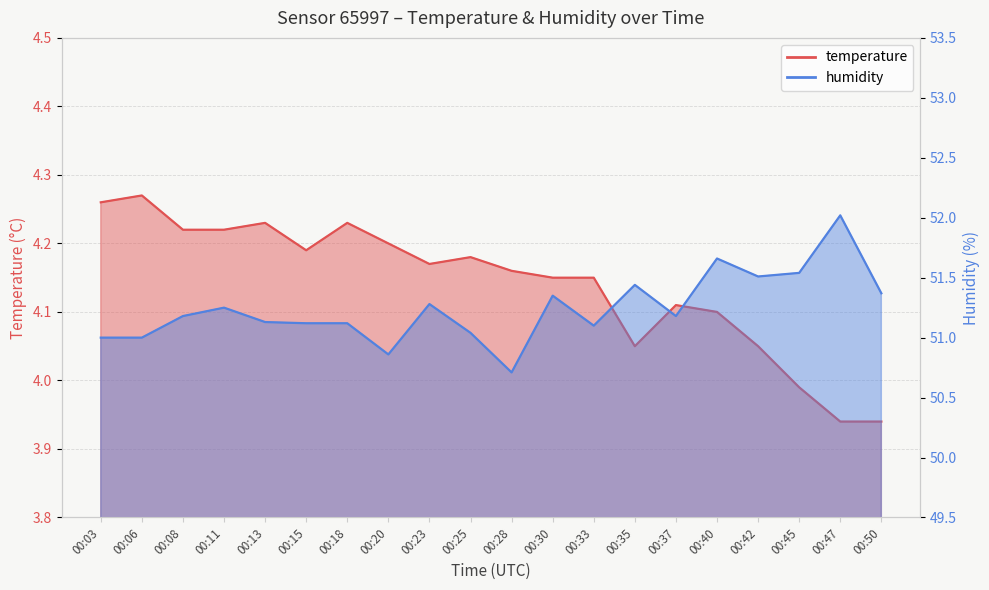

At which label does humidity first exceed 51?

00:08